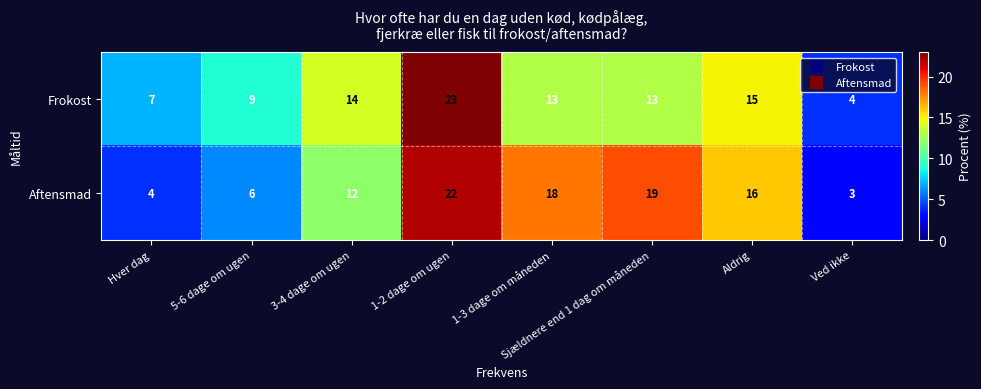

Is it true that Aftensmad equals 9 at 1-3 dage om måneden?

False